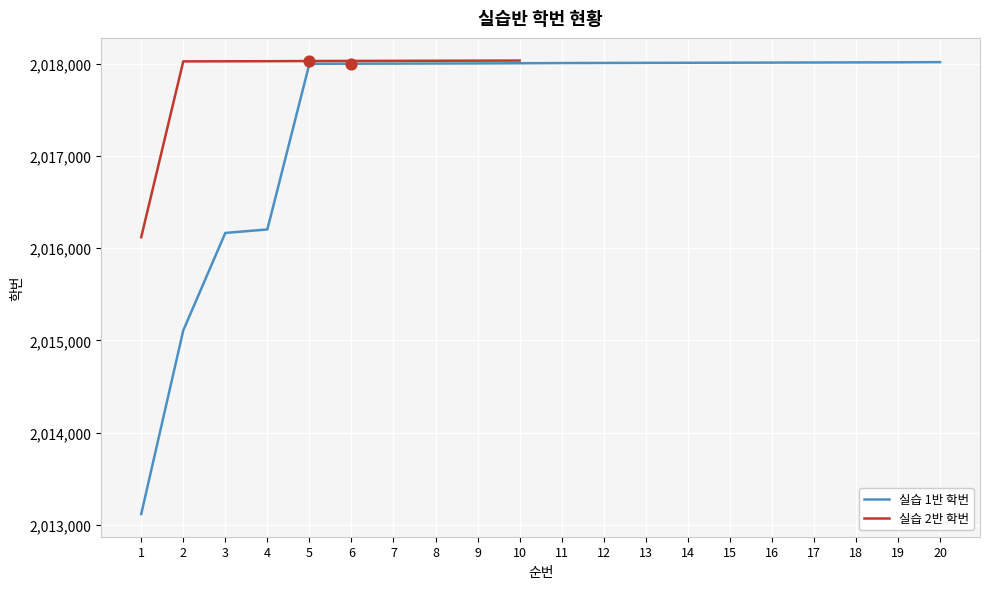

Between 1 and 15, which is larger?

15